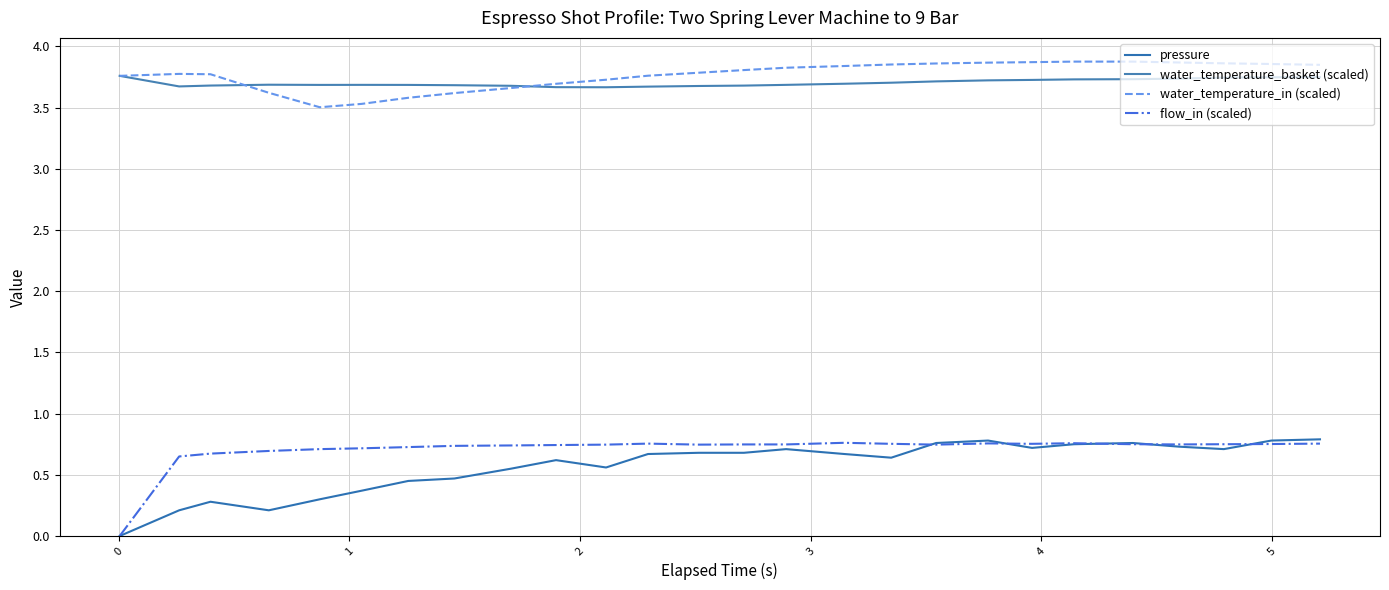

What are all the series names shown in the legend?

pressure, water_temperature_basket (scaled), water_temperature_in (scaled), flow_in (scaled)